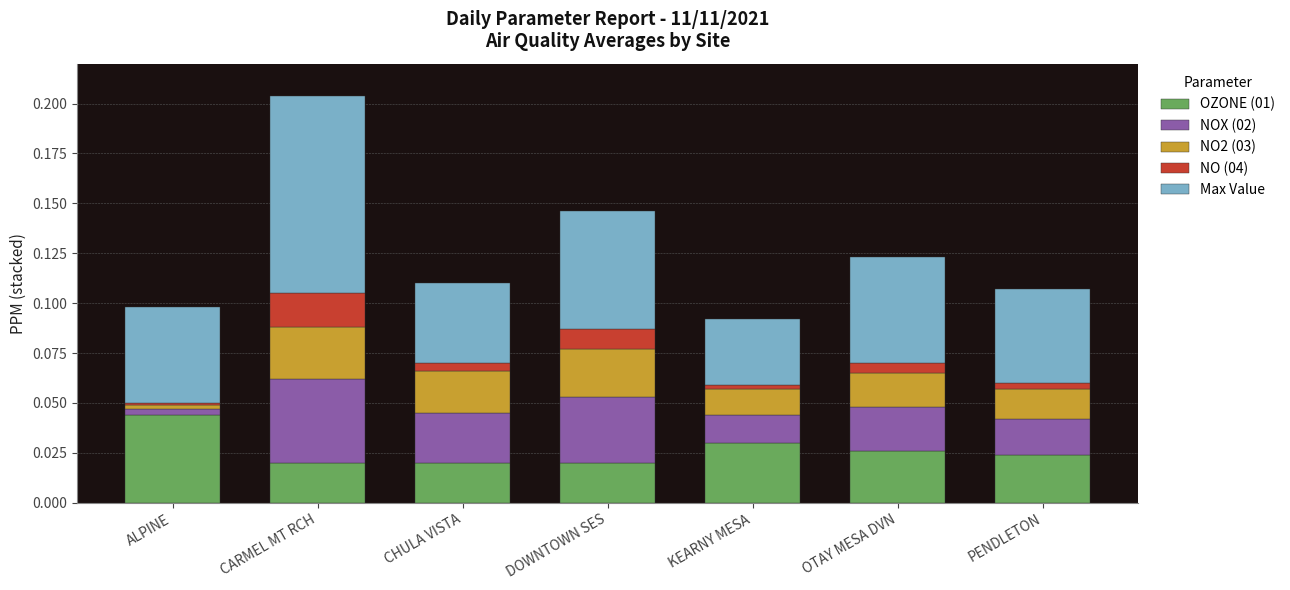

The OZONE (01) series shows 0.0 at DOWNTOWN SES. True or false?

True